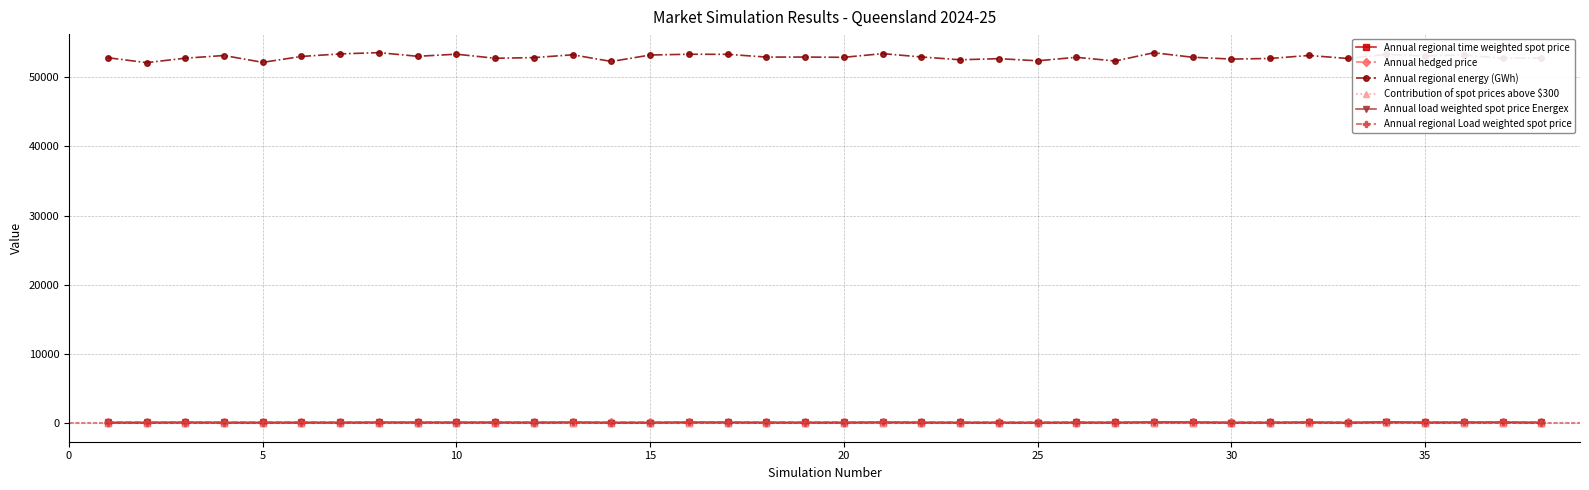

True or false: Annual regional time weighted spot price and Annual regional energy (GWh) cross at least once.

False